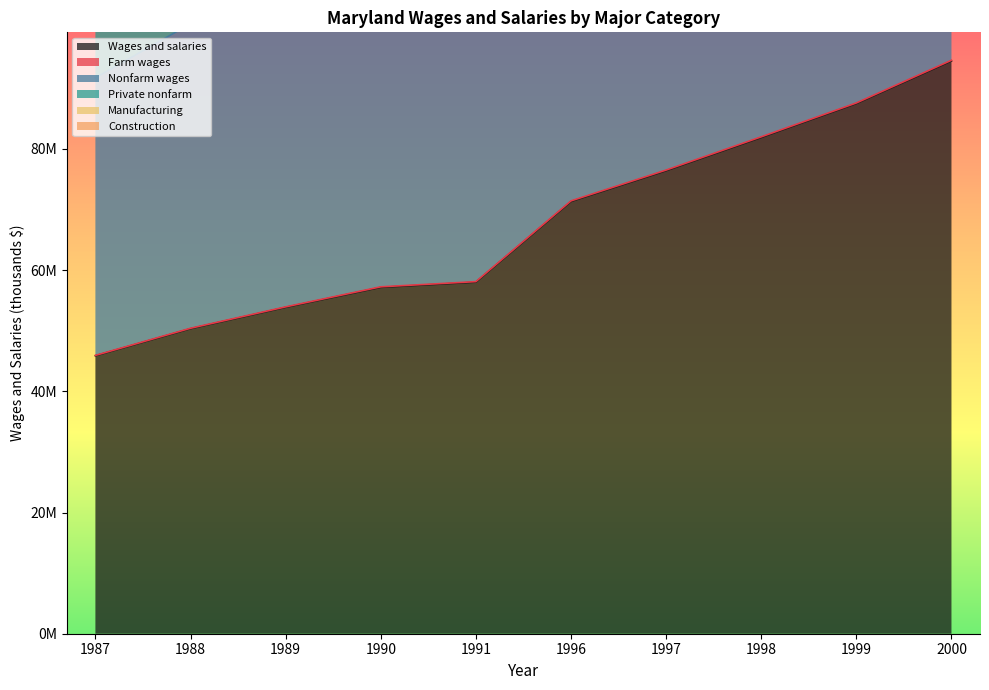

Rank the categories by Nonfarm wages value from highest to lowest.

2000, 1999, 1998, 1997, 1996, 1991, 1990, 1989, 1988, 1987